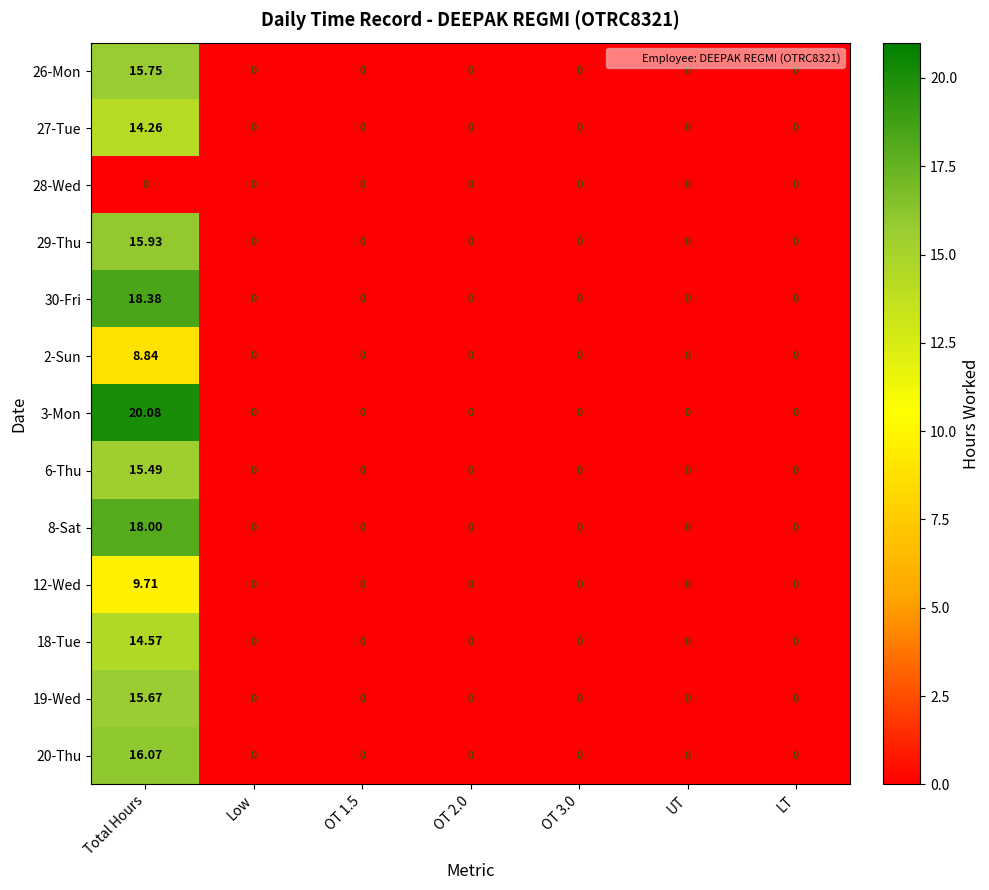

At which category is the sum across all series the highest?

Total Hours